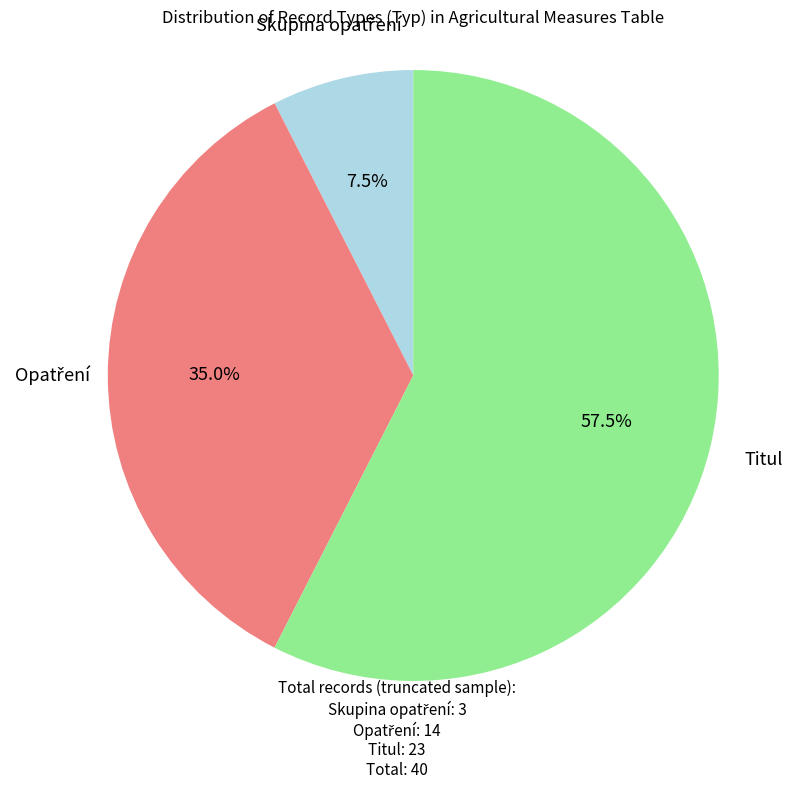

Which category has the biggest portion of the pie?

Titul